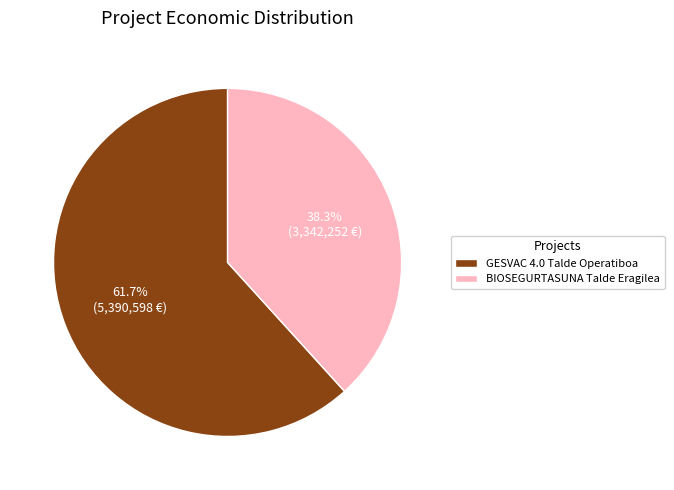

What is the total percentage of BIOSEGURTASUNA Talde Eragilea and GESVAC 4.0 Talde Operatiboa?

100.0%